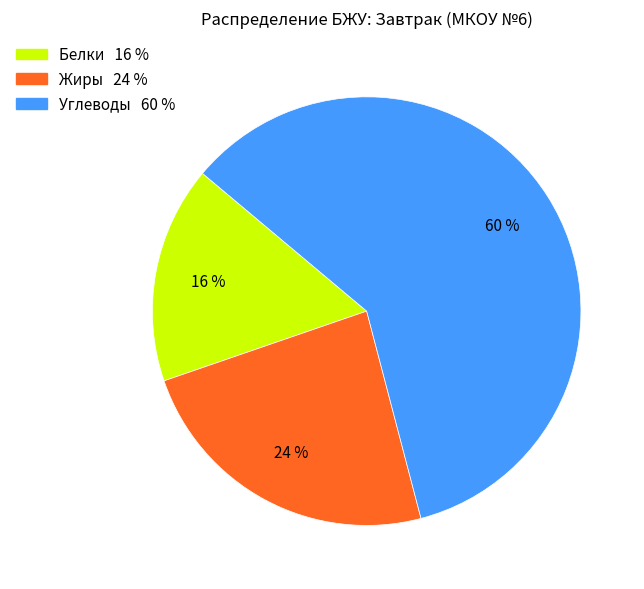

To the nearest percent, what is the average slice percentage?

33%